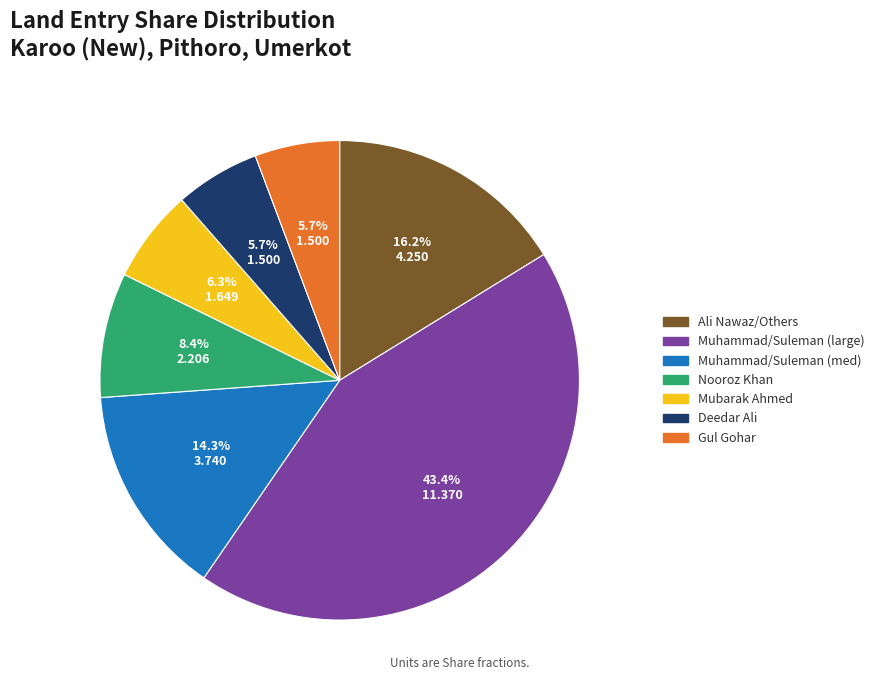

Is there any slice that represents more than half of the pie?

No